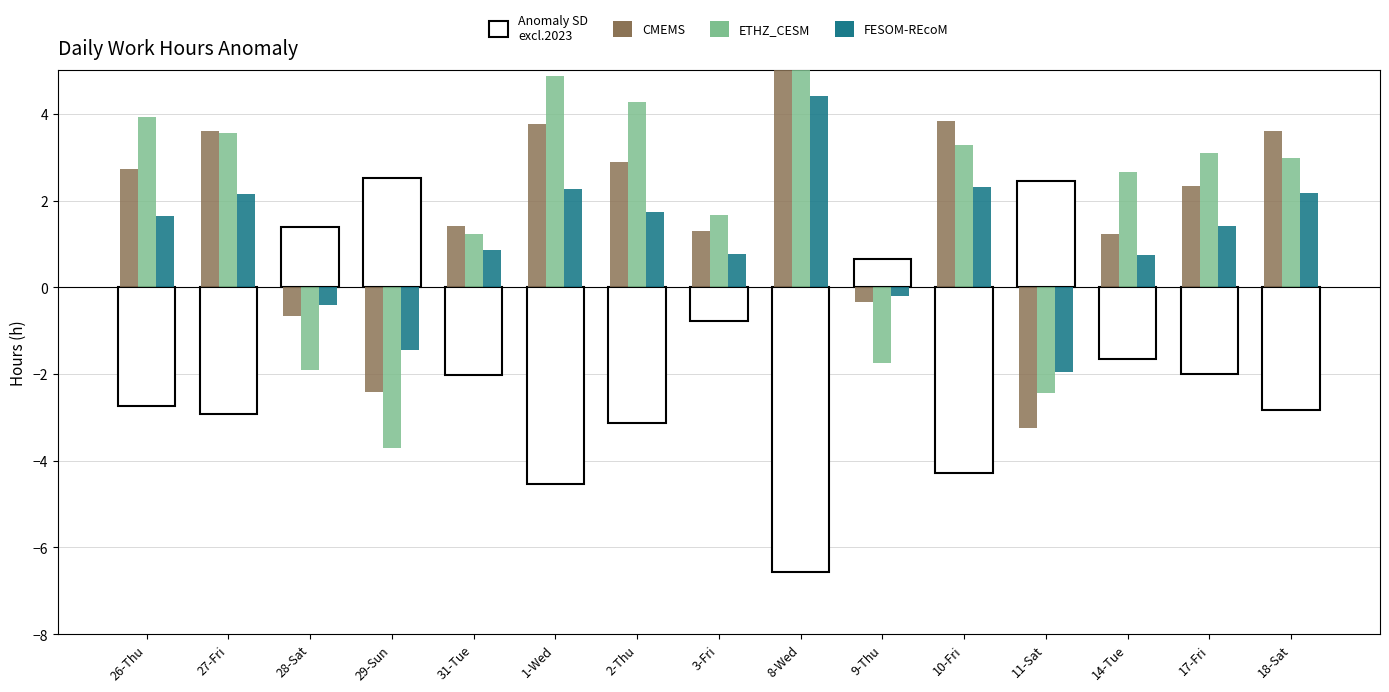

Are the bars grouped side by side (vs. stacked)?

Yes